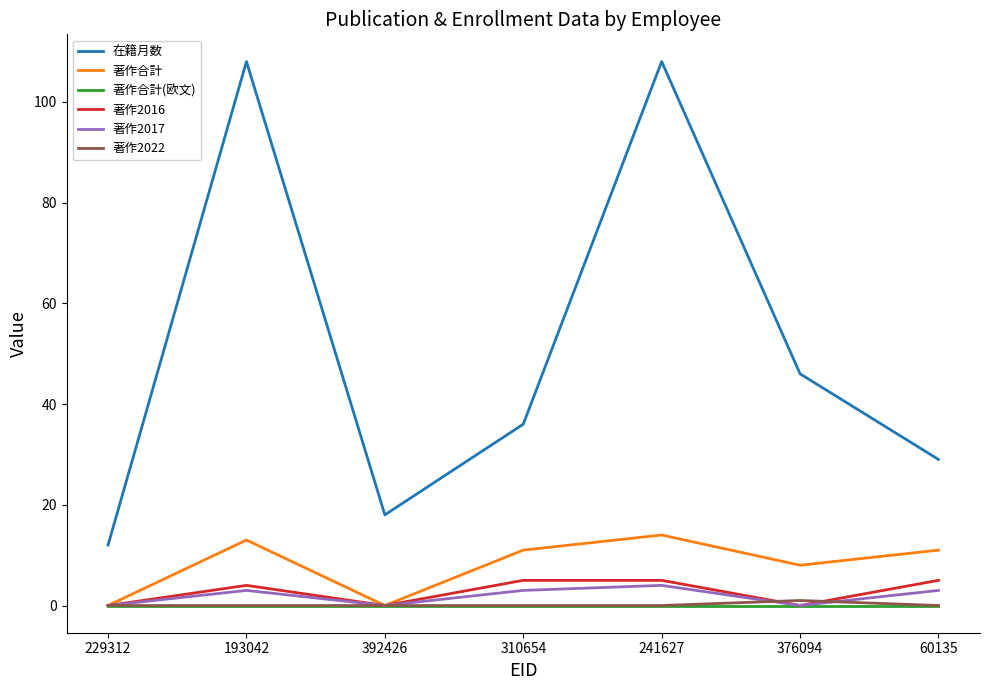

True or false: 著作2016 and 在籍月数 cross at least once.

False